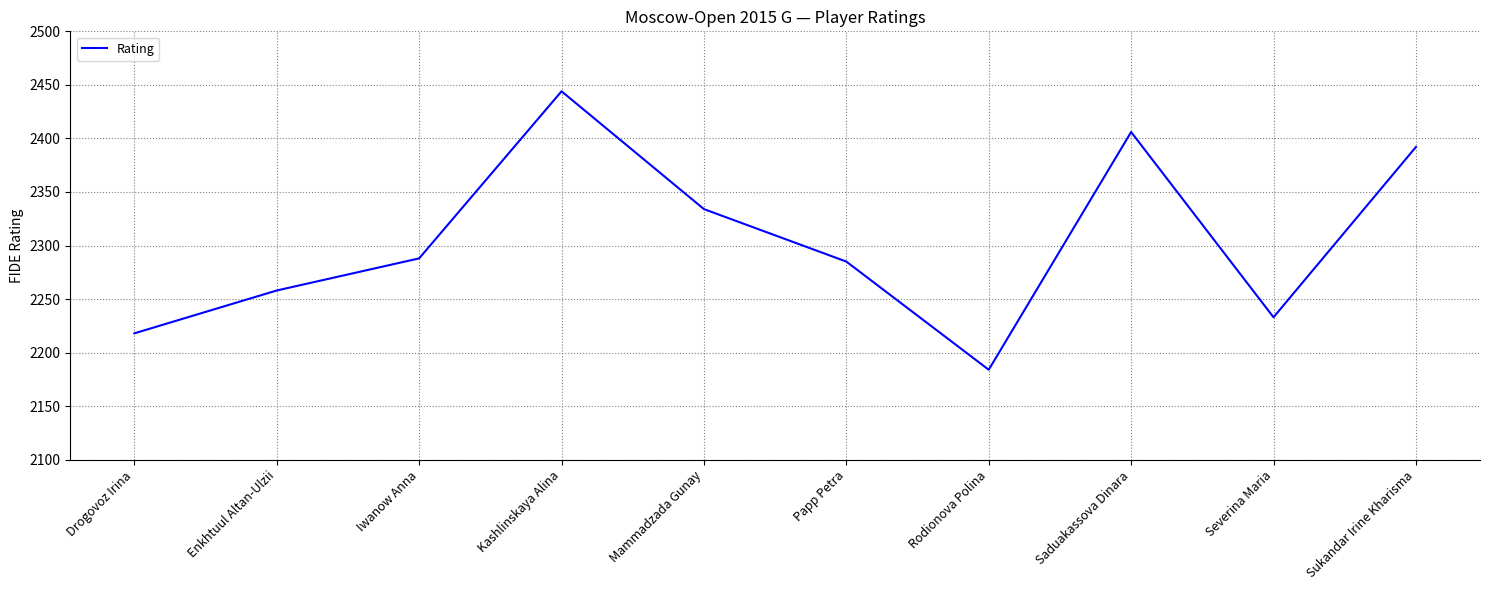

What position from the left is Rodionova Polina?

7